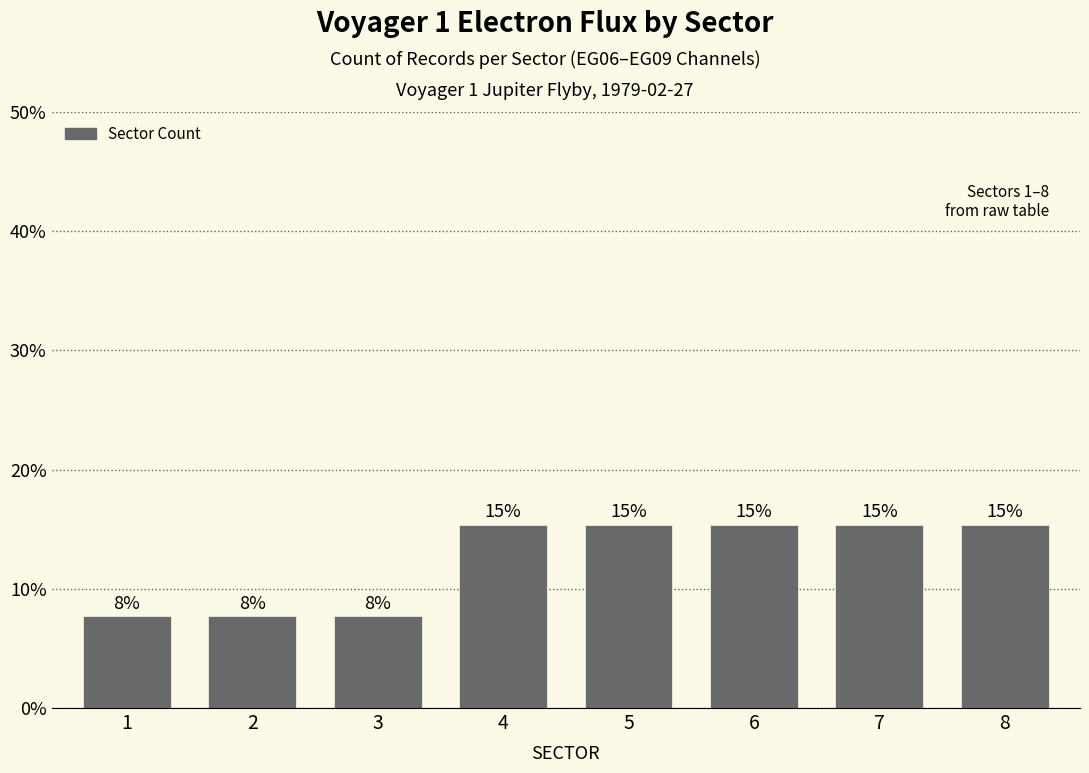

The chart shows a value of 15.4 at 5. True or false?

True